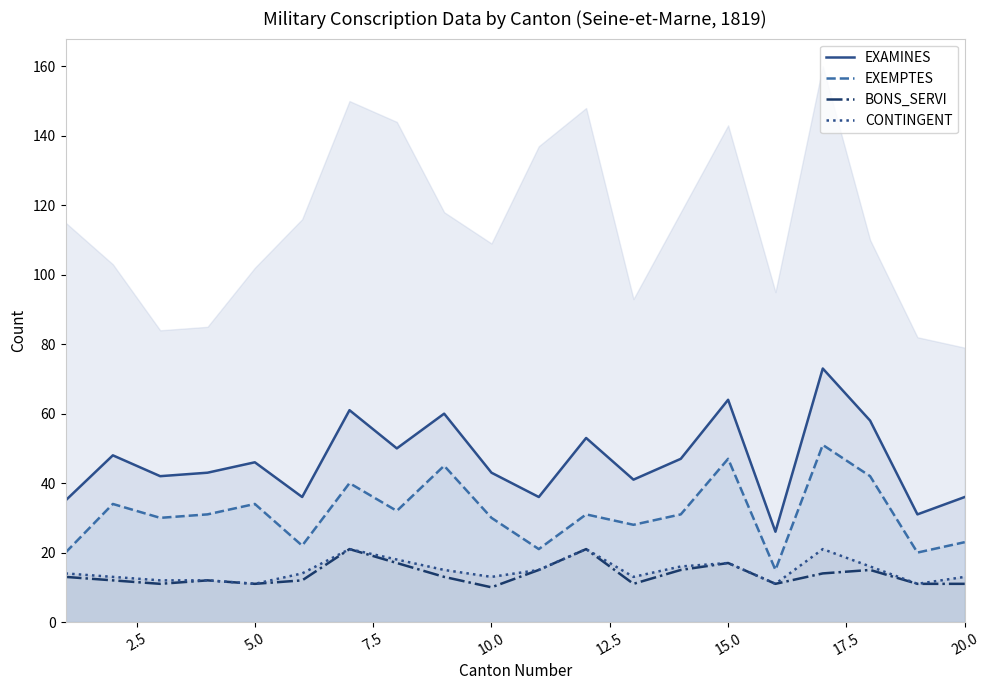

What is the minimum value for EXEMPTES?

15